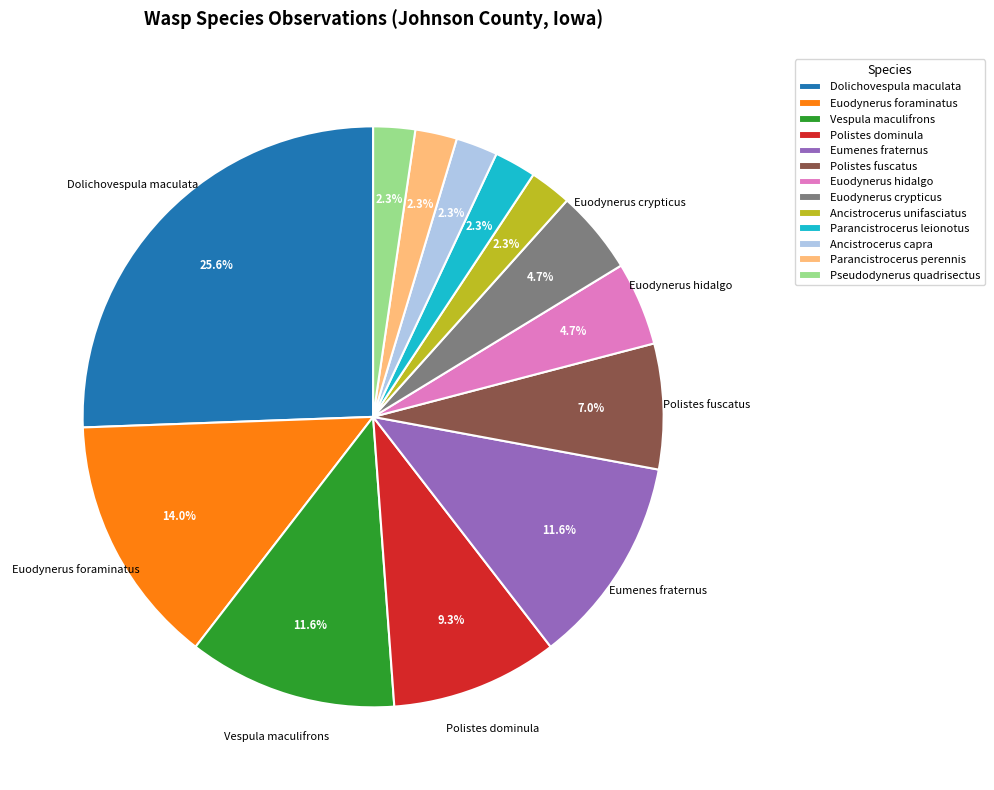

Is it true that Vespula maculifrons is 1% of the pie?

False